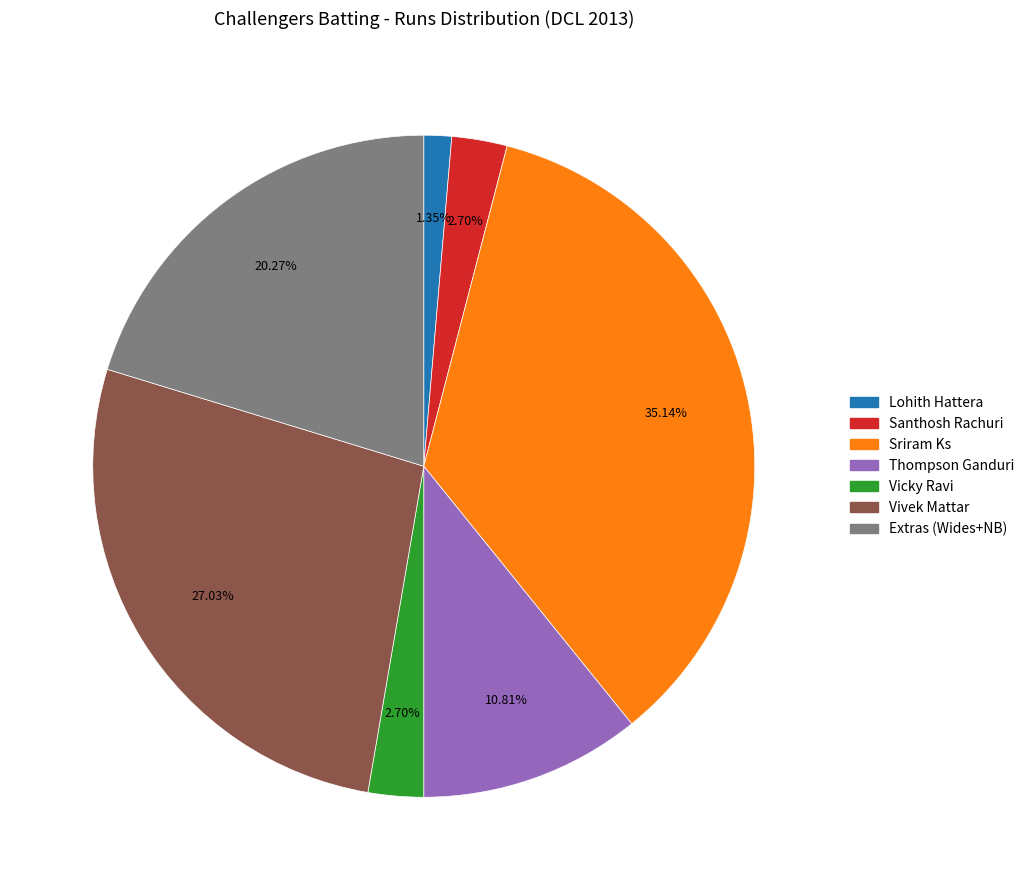

Is there any slice that represents more than half of the pie?

No